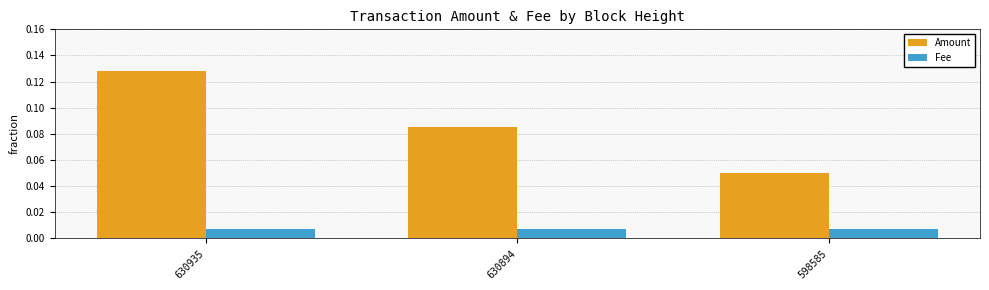

List the series in order of their overall mean, highest first.

Amount, Fee